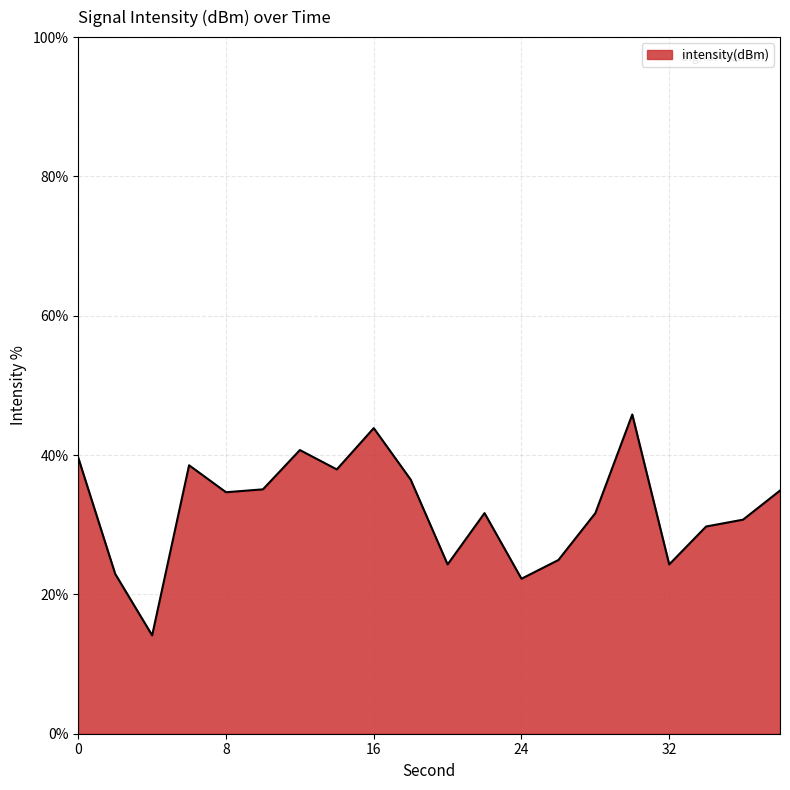

What is the difference between the maximum and minimum values?

31.7